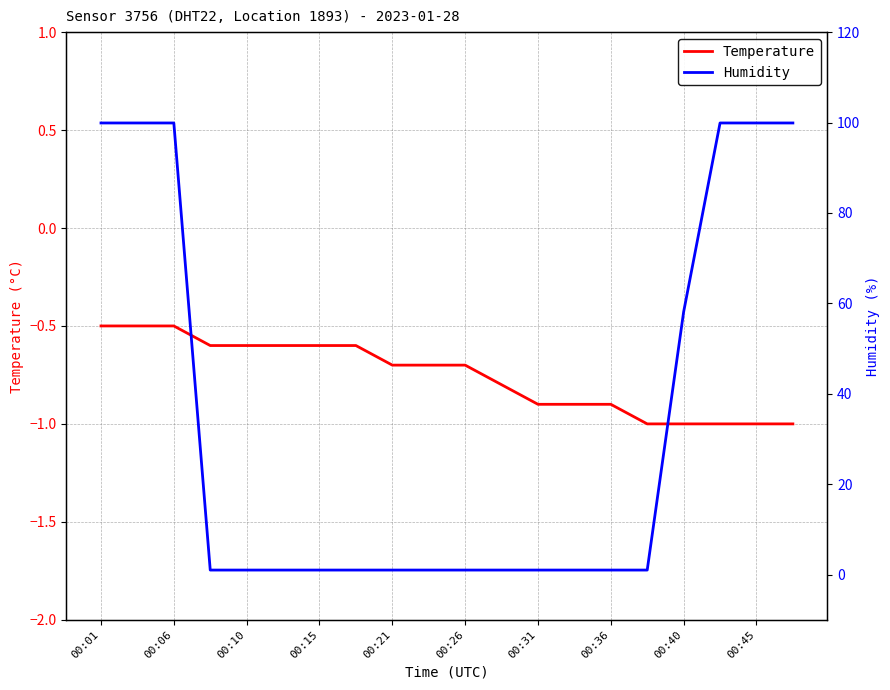

What is the maximum value for Temperature?

-0.5